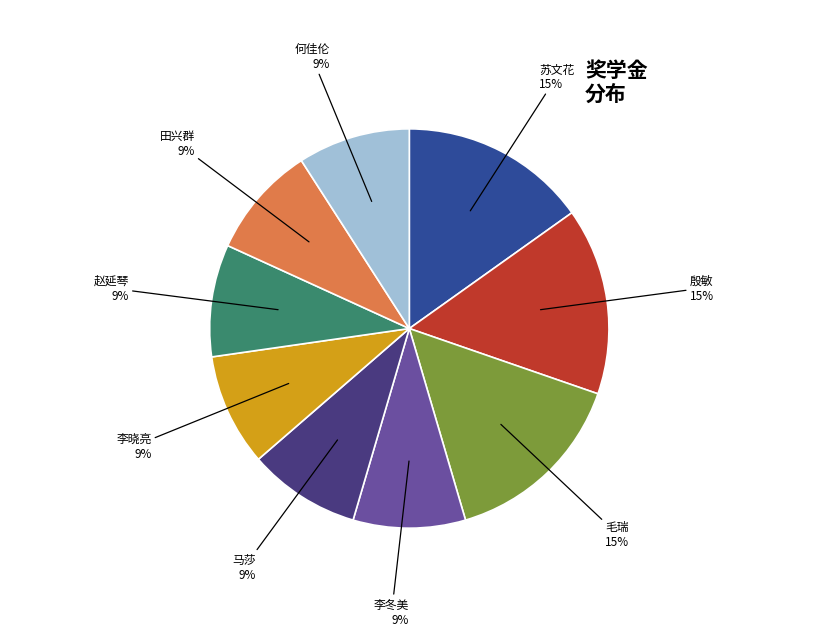

To the nearest percent, what is the average slice percentage?

11%